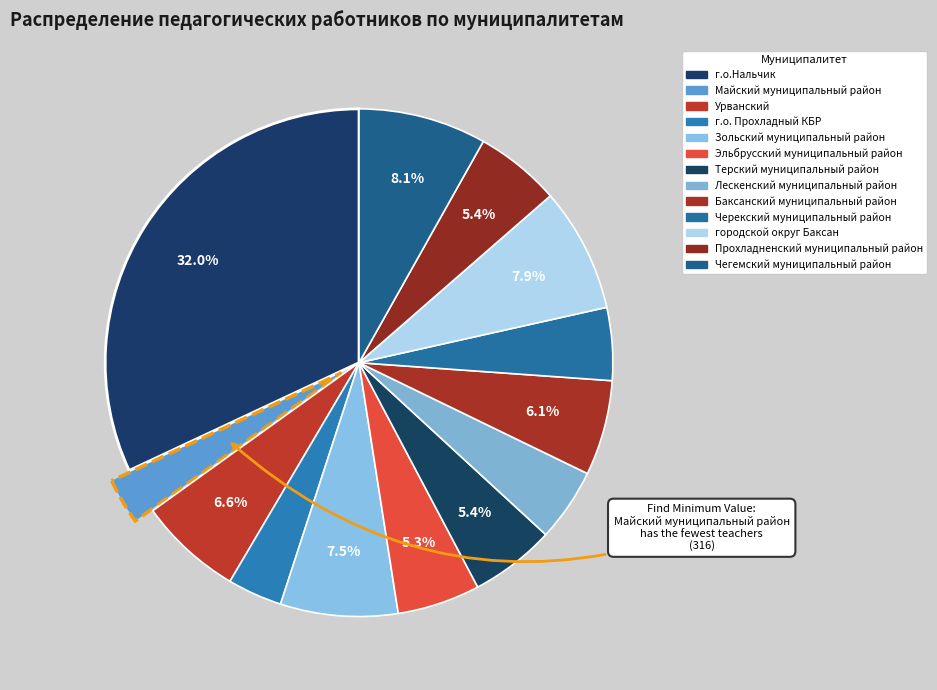

Combined, do Лескенский муниципальный район and Зольский муниципальный район account for over 50%?

No